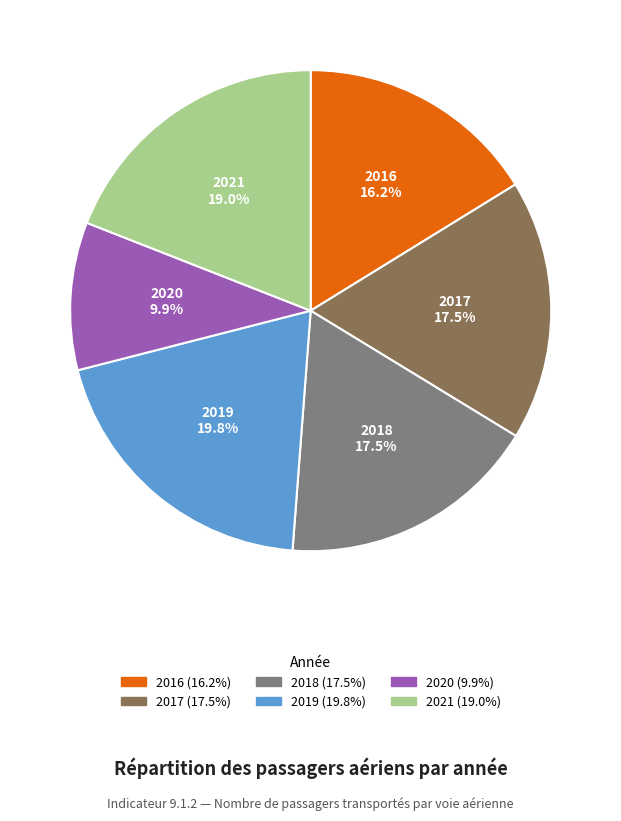

Does 2021 account for over 50% of the chart?

No